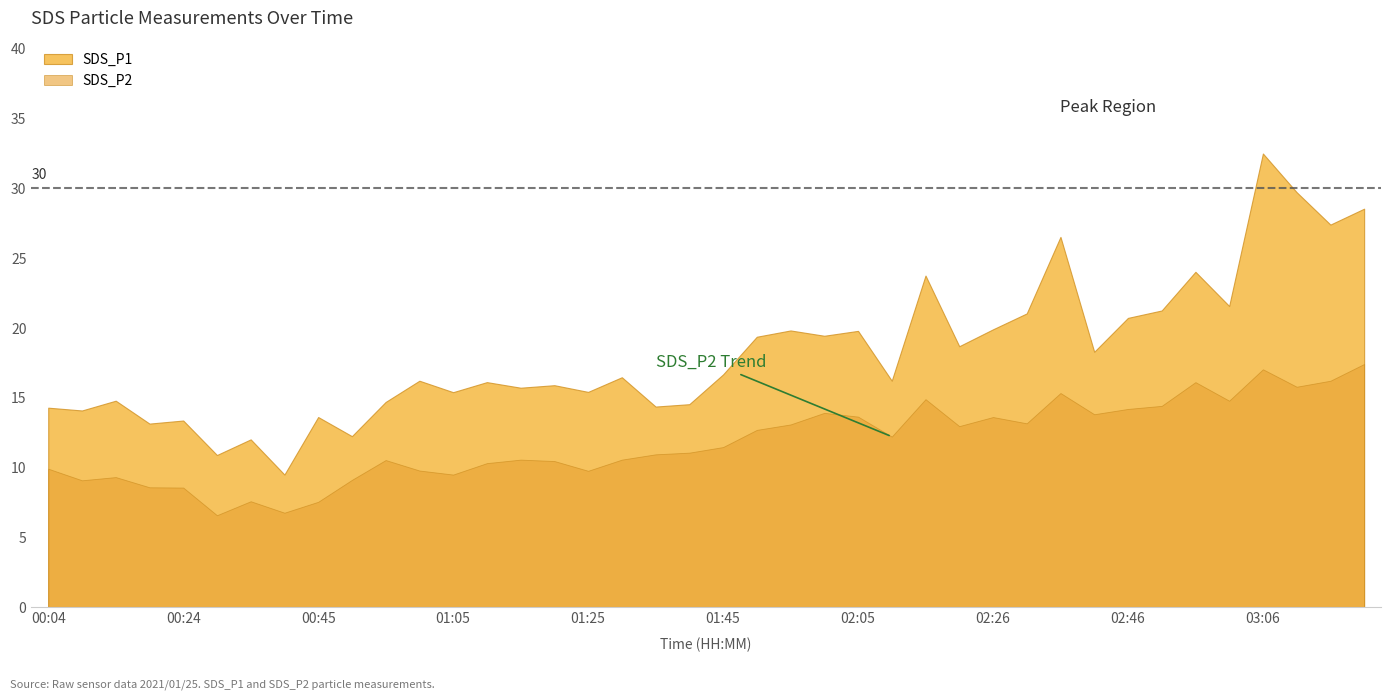

Rank the series by their maximum value, from lowest to highest.

SDS_P2, SDS_P1